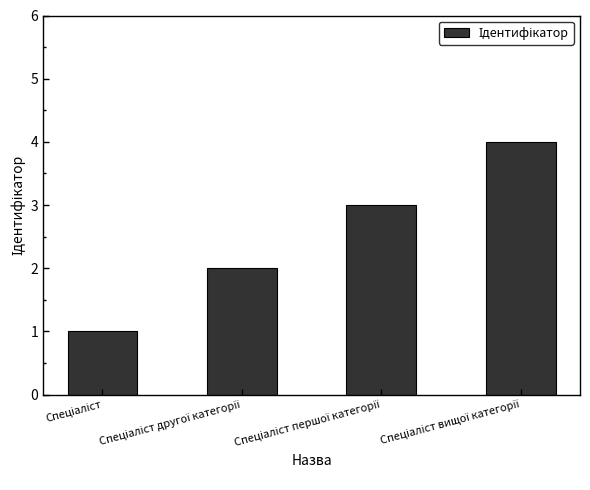

What is the difference between the maximum and minimum values?

3